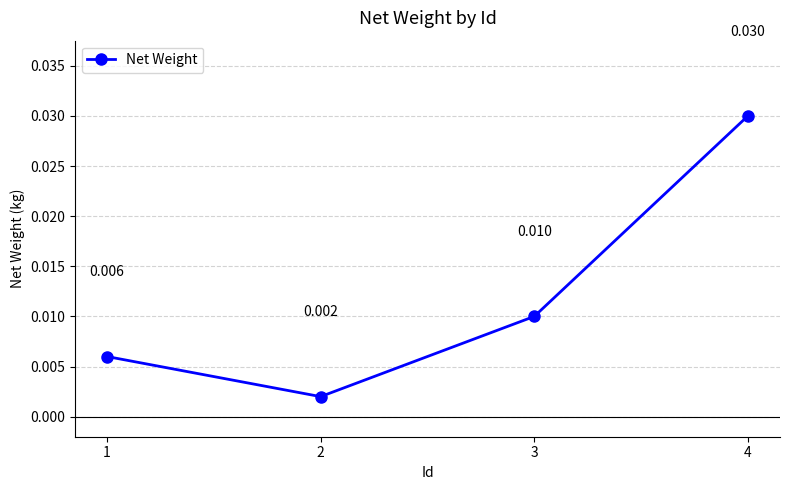

Which has a higher value, 4 or 3?

4